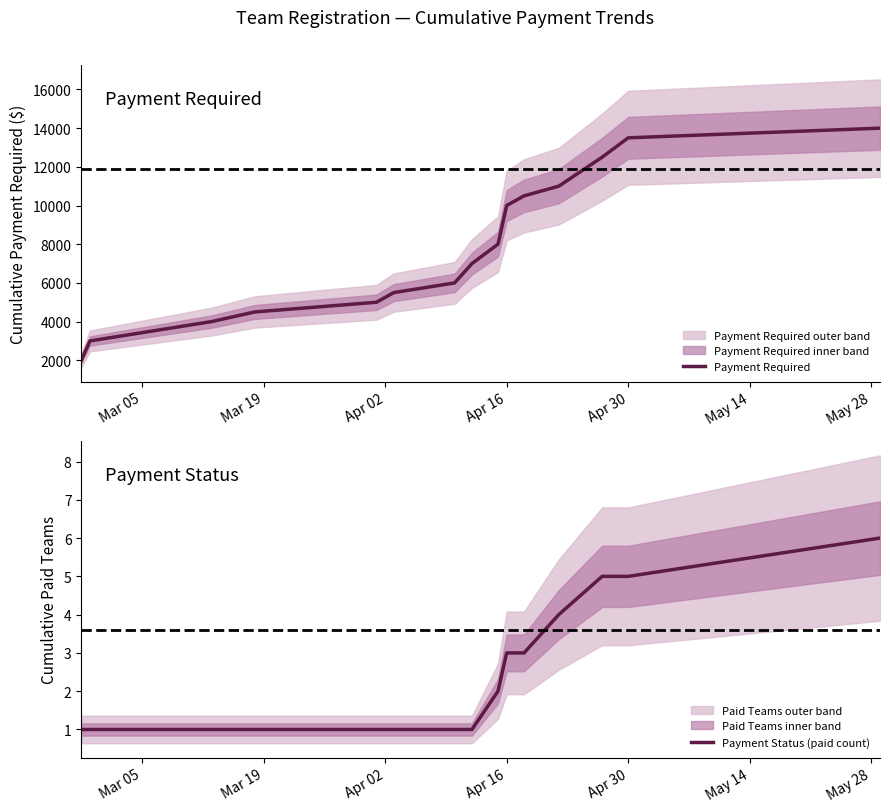

What is the value of the Payment Required point at the 14th from the left?

12500